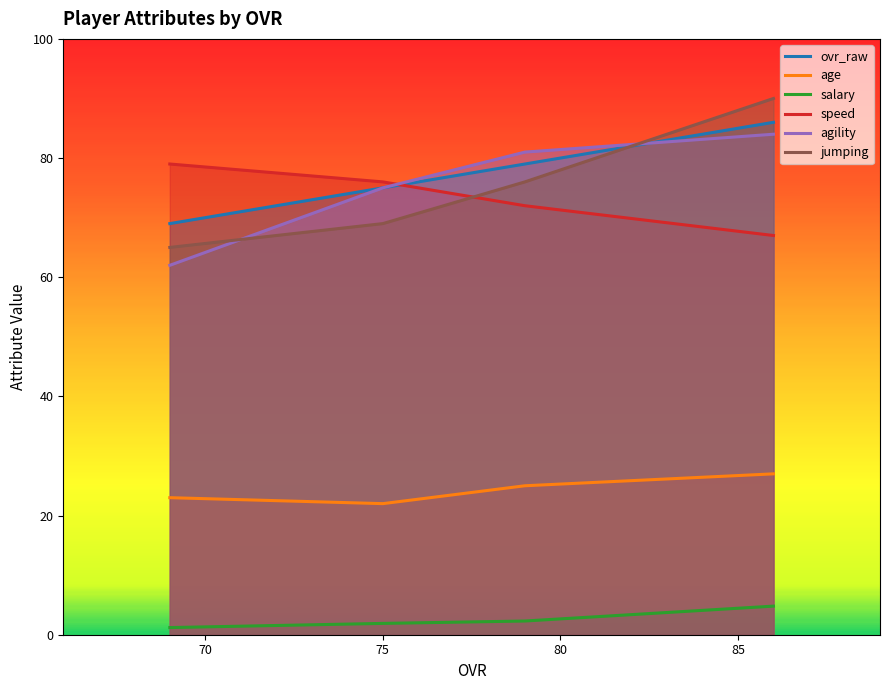

Reading left to right, transcribe all the data shown in this chart.

ovr_raw: 69.0	75.0	79.0	86.0
age: 23.0	22.0	25.0	27.0
salary: 1.2	1.9	2.3	4.8
speed: 79.0	76.0	72.0	67.0
agility: 62.0	75.0	81.0	84.0
jumping: 65.0	69.0	76.0	90.0